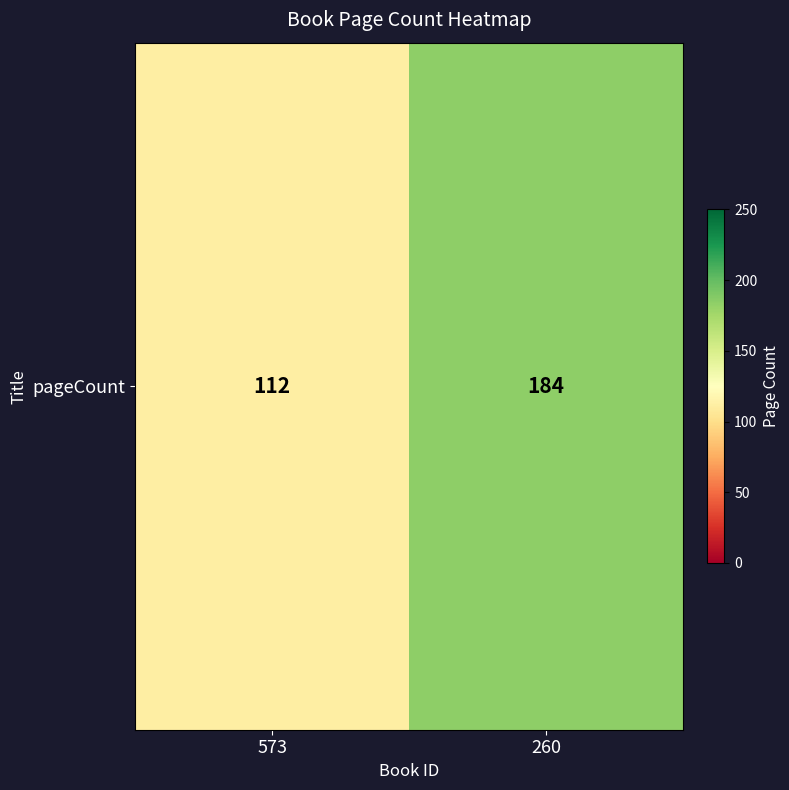

The chart shows a value of 184 at 260. True or false?

True